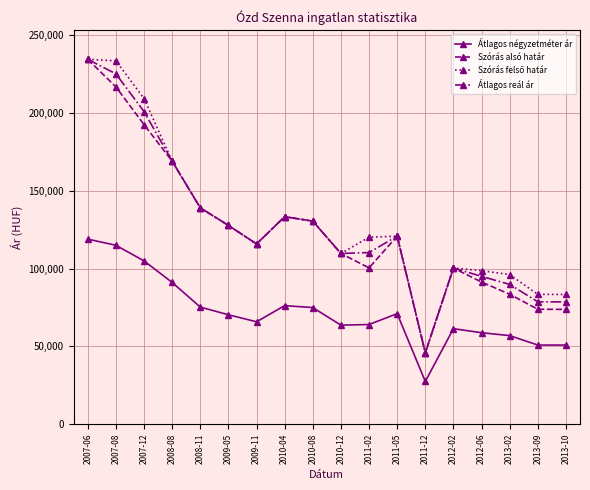

How many series are shown in this chart?

4